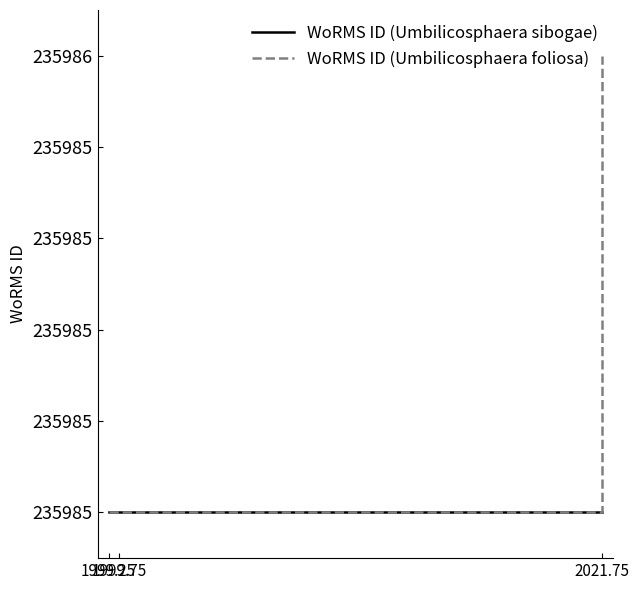

Rank the series by their average value, from highest to lowest.

WoRMS ID (Umbilicosphaera foliosa), WoRMS ID (Umbilicosphaera sibogae)